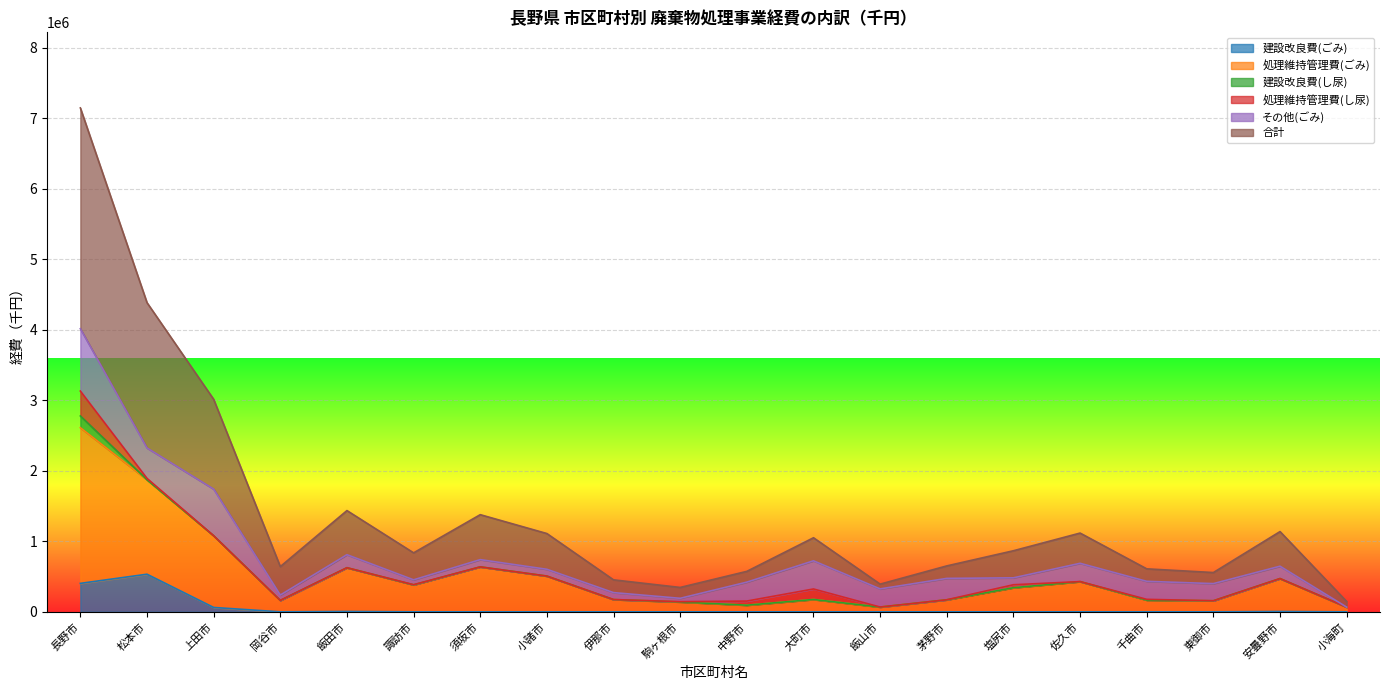

Which category has the highest value across all series?

長野市